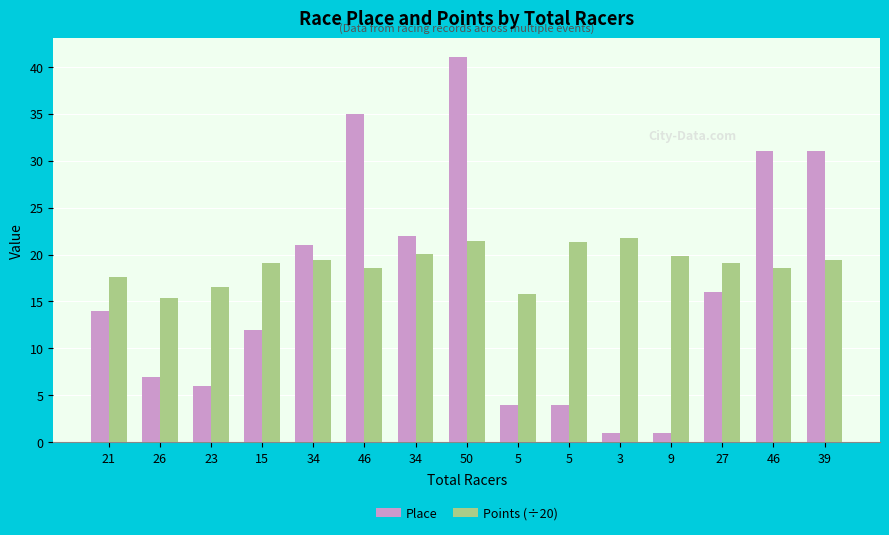

What is the minimum value for Place?

1.0